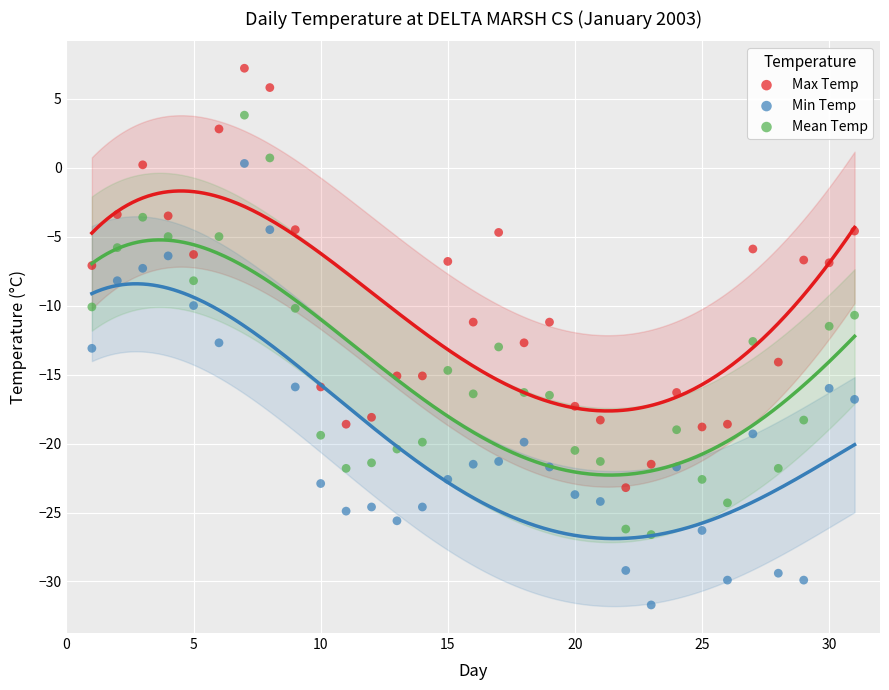

Which series reaches the minimum Y coordinate?

Min Temp